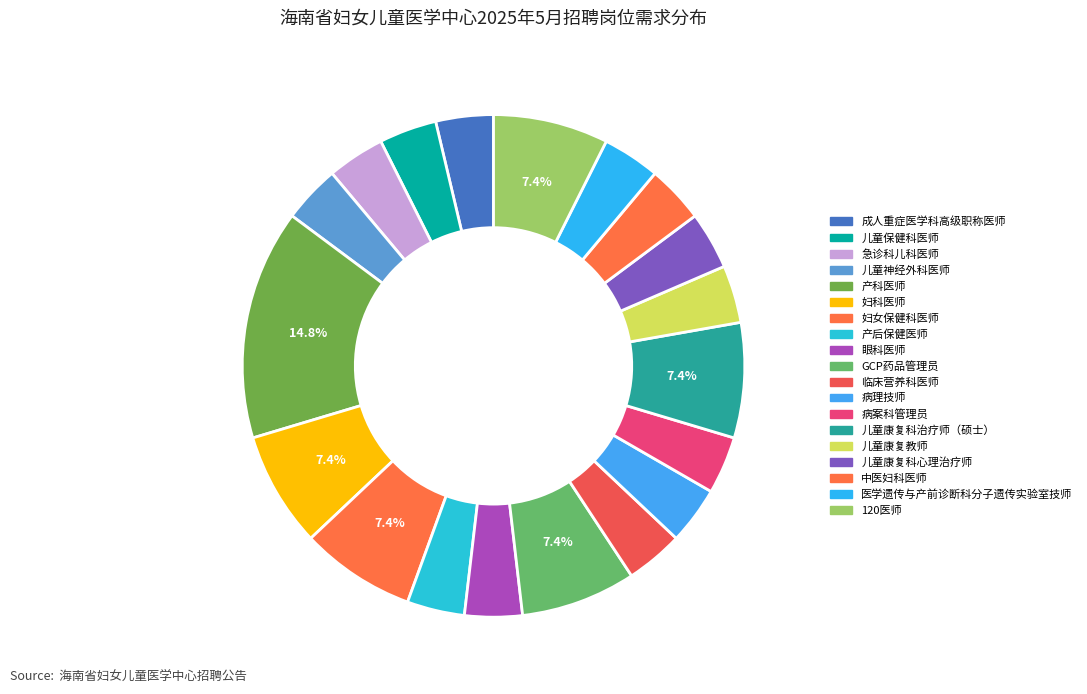

Approximately how many times larger is the value at 儿童康复科治疗师（硕士） compared to 眼科医师?

2.0